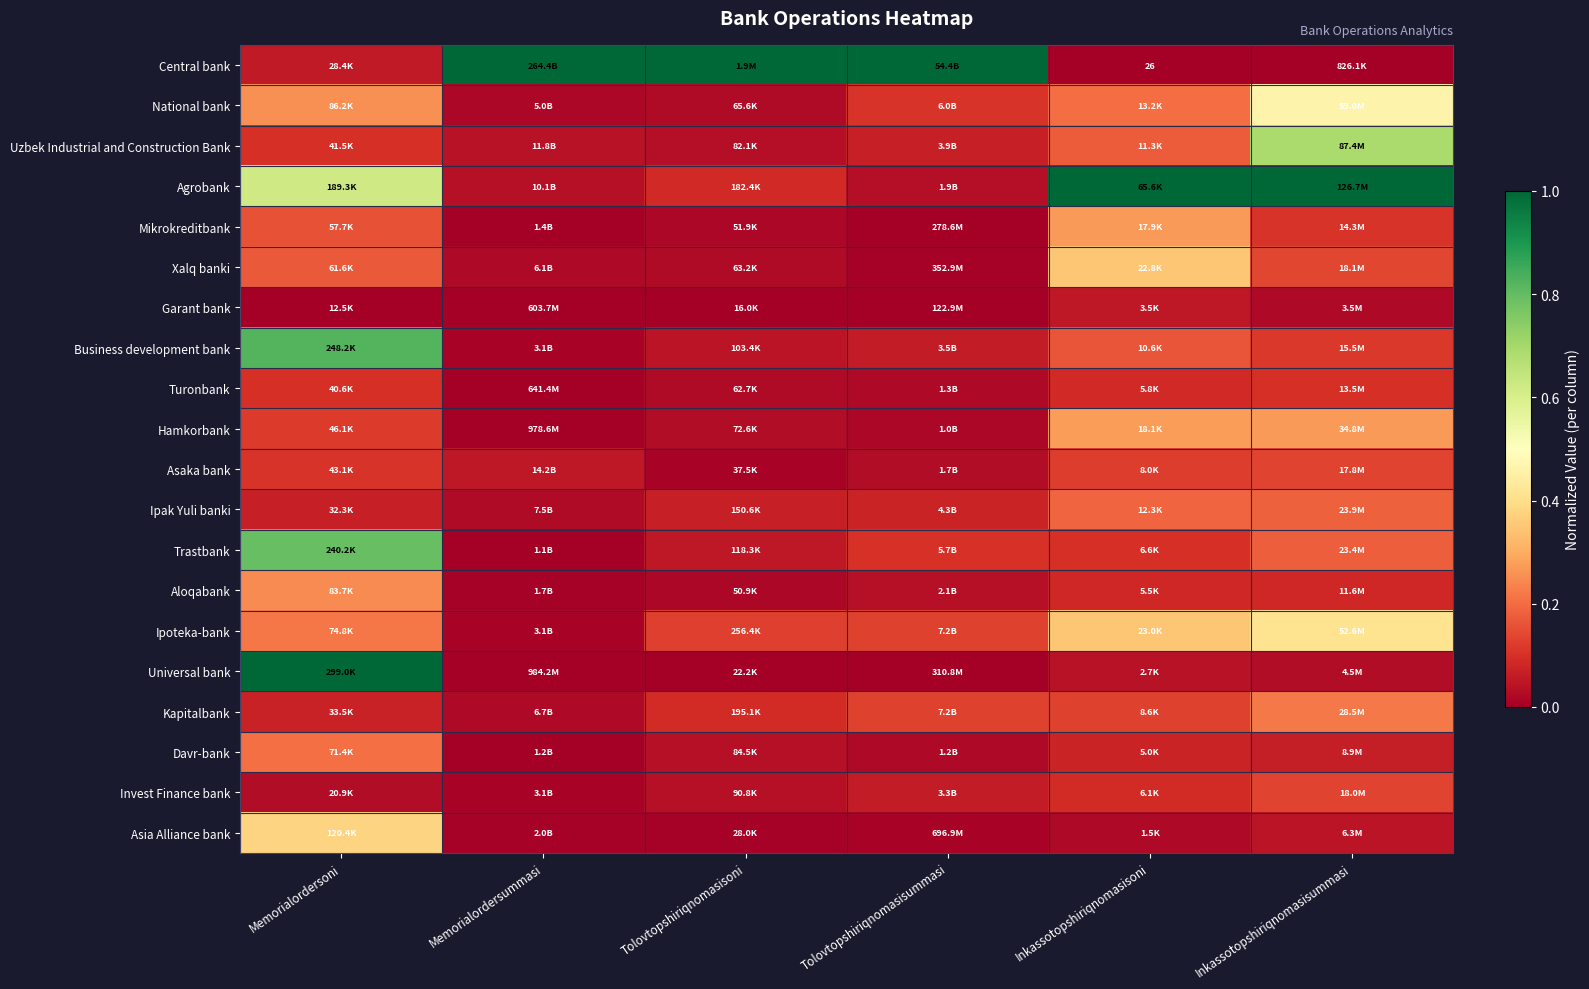

The value of Garant bank at Tolovtopshiriqnomasisoni is -0.0. True or false?

False